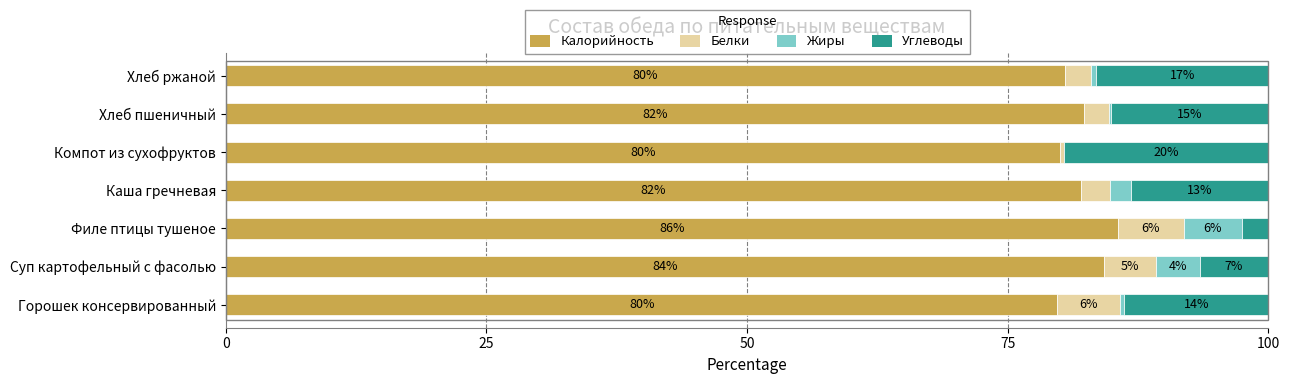

Is it true that Калорийность equals 80.5 at Хлеб ржаной?

True